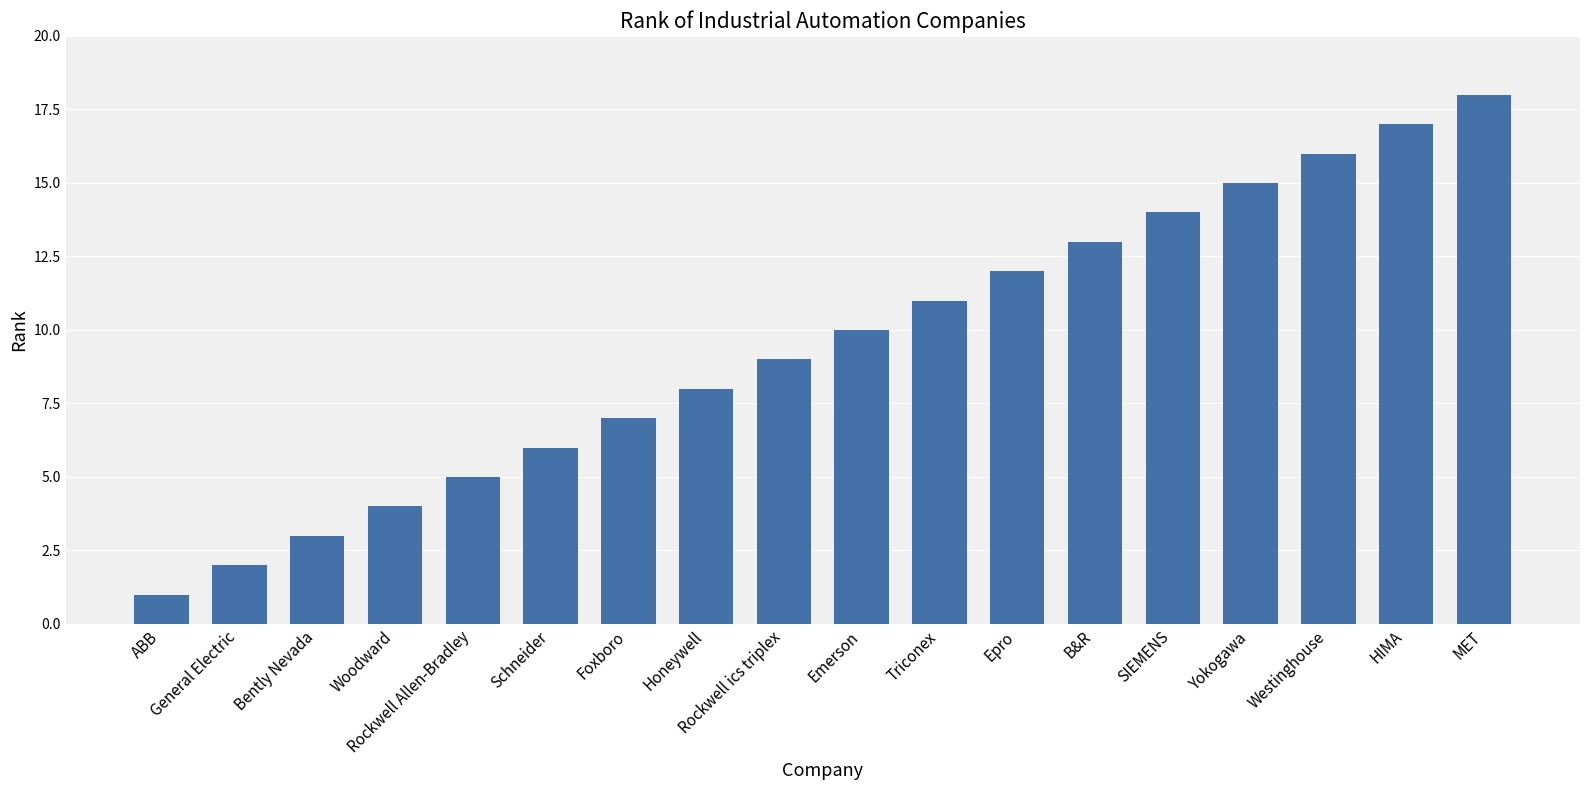

What is the value of the 1st bar from the left?

1